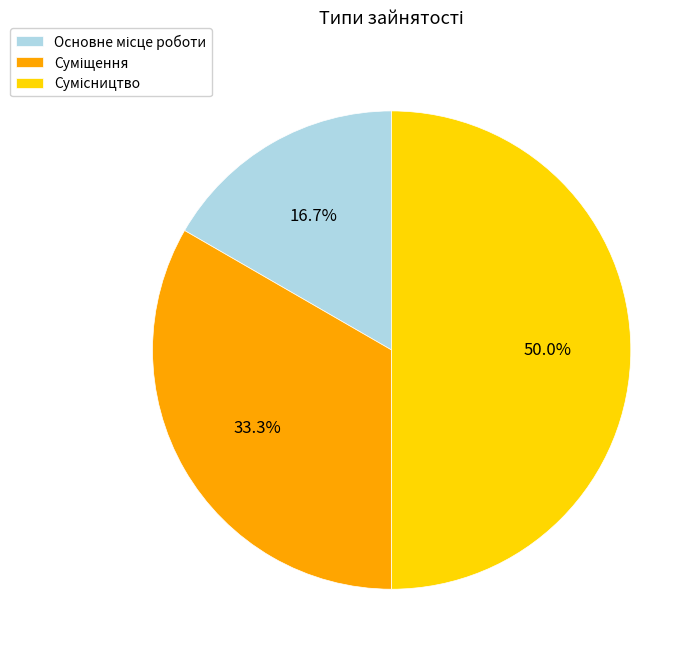

How many slices are in this pie chart?

3